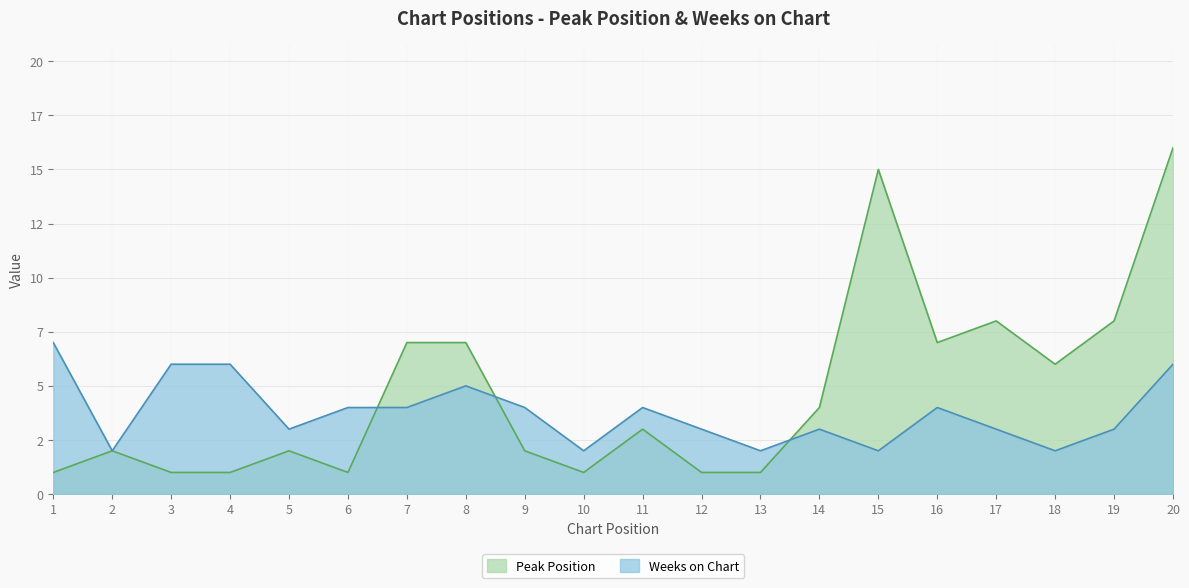

Reading left to right, what are all the values shown in this chart?

Peak Position: 1	2	1	1	2	1	7	7	2	1	3	1	1	4	15	7	8	6	8	16
Weeks on Chart: 7	2	6	6	3	4	4	5	4	2	4	3	2	3	2	4	3	2	3	6